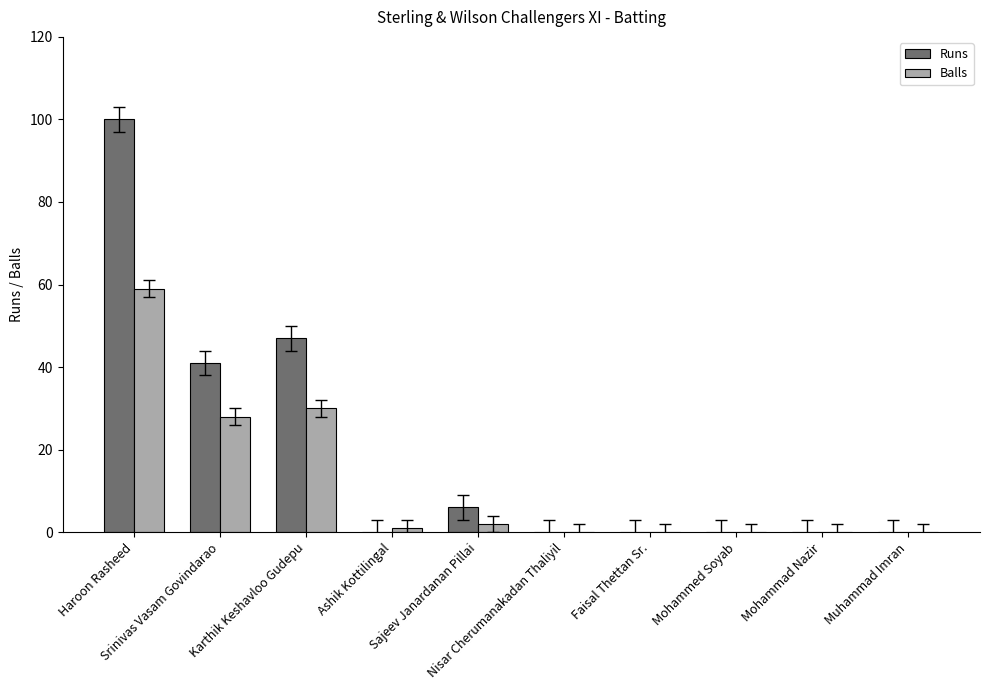

What is the highest value of the Balls series?

59